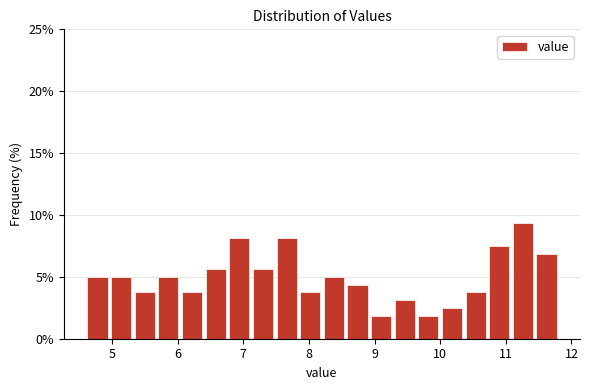

Around what value on the x-axis is the tallest bar? Give the approximate position of its centre, as read against the axis.

11.3